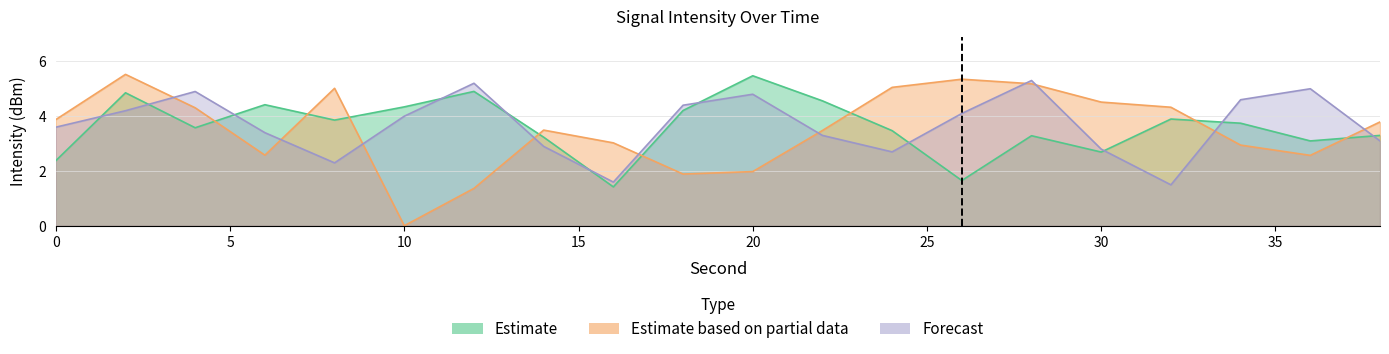

What is the difference between the second highest and minimum values in the Forecast series?

3.7